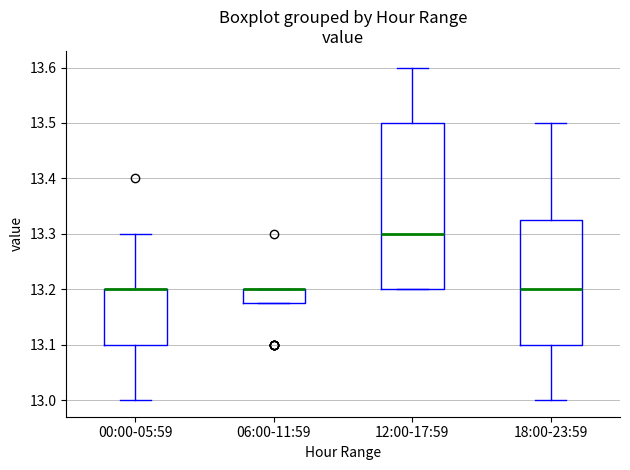

Reading left to right, transcribe this box plot: for each box, give where its median line is, the range the box spans, and where its two whiskers end, as read against the y-axis. The values are not printed on the chart, so give them approximately, as read against the axis.

00:00-05:59: median 13.20 (drawn on the box's upper edge), box 13.10 to 13.20, whiskers 13.00 to 13.30
06:00-11:59: median 13.20 (drawn on the box's upper edge), box 13.18 to 13.20, whiskers 13.18 to 13.20
12:00-17:59: median 13.30, box 13.20 to 13.50, whiskers 13.20 to 13.60
18:00-23:59: median 13.20, box 13.10 to 13.33, whiskers 13.00 to 13.50